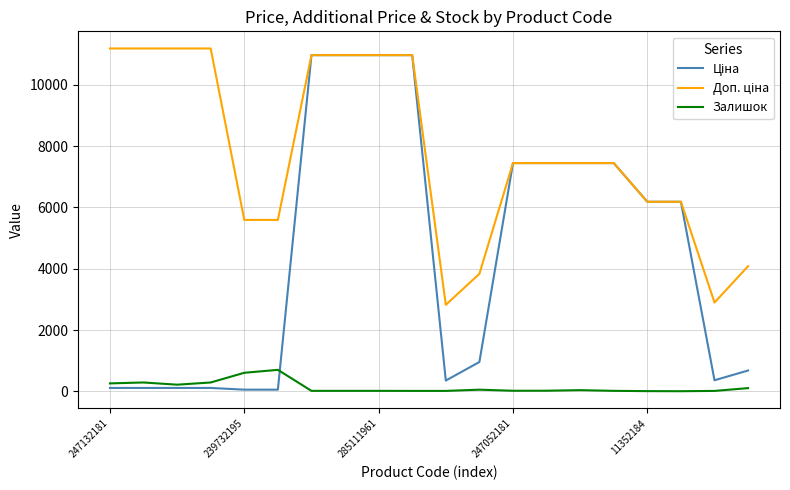

What is the greatest value displayed?

11182.0